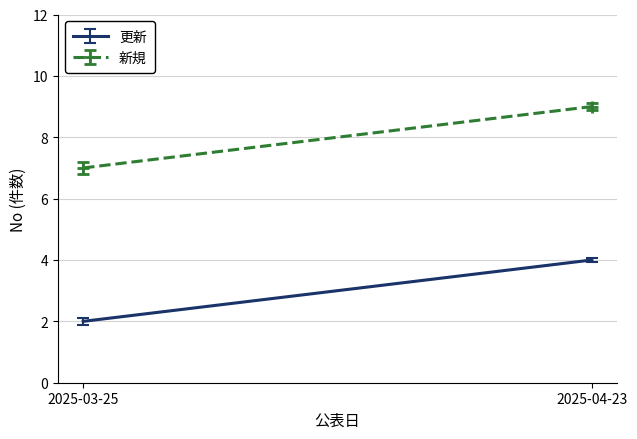

Is the value of 更新 at 2025-04-23 greater than the value of 新規 at 2025-03-25?

No